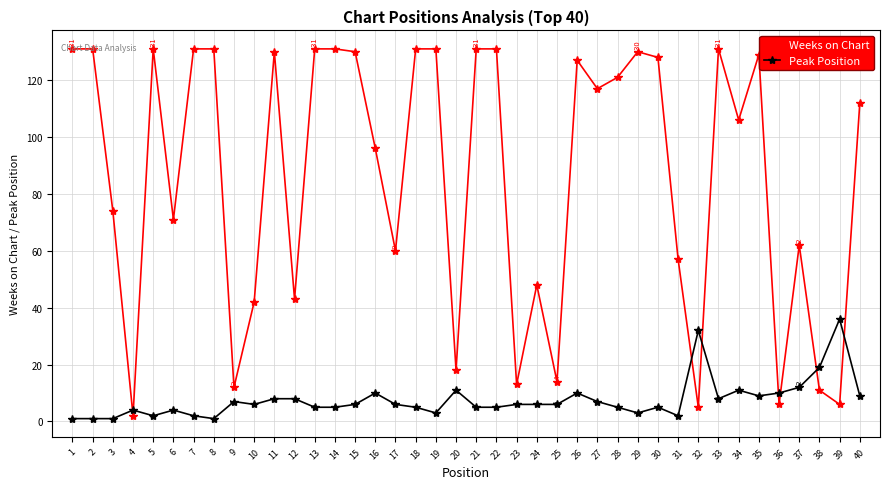

What is the difference between the second highest and minimum values in the Weeks on Chart series?

129